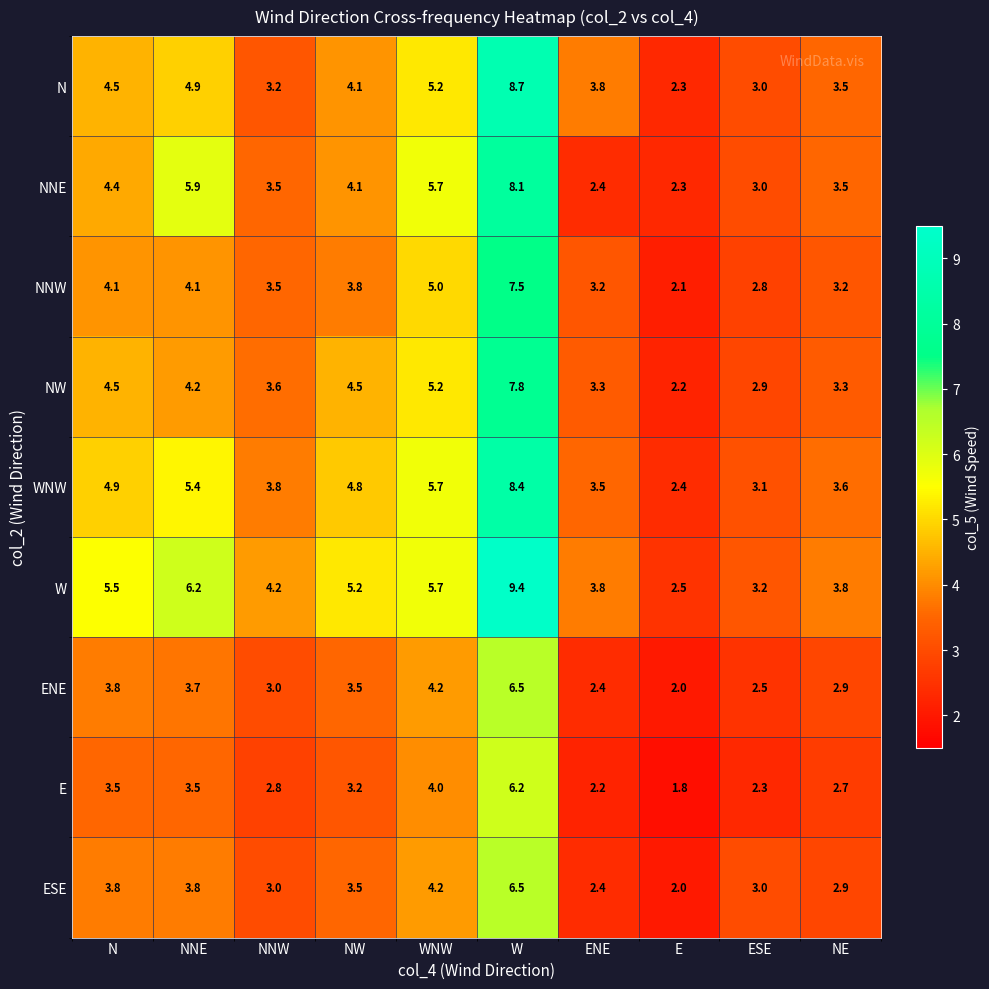

What is the difference between the maximum and second lowest values in the N series?

5.7